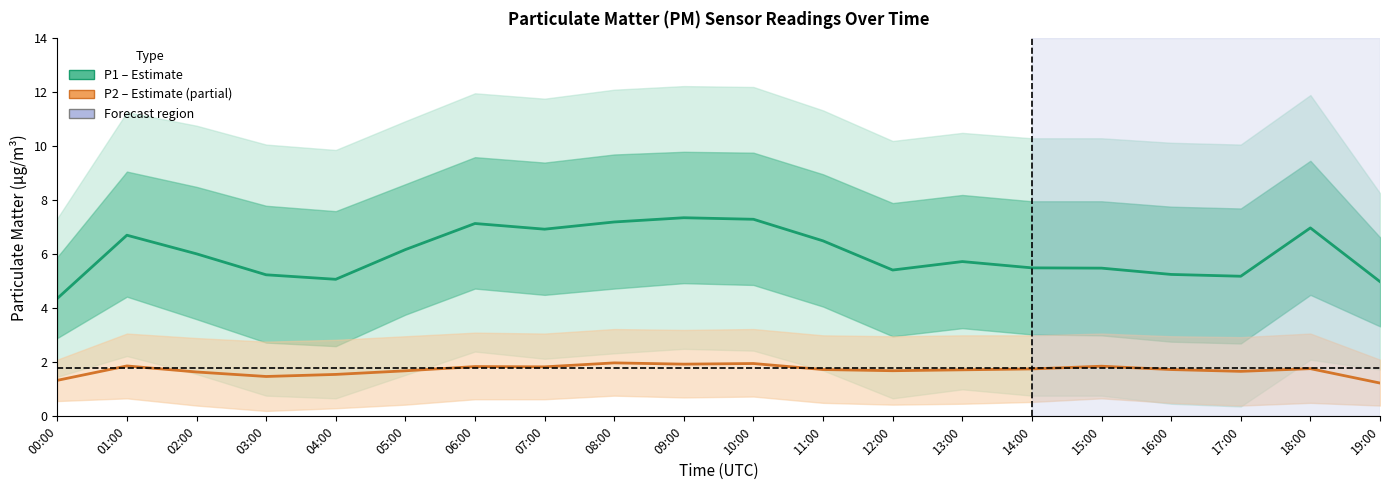

True or false: P1 (PM10) and P2 (PM2.5) cross at least once.

False